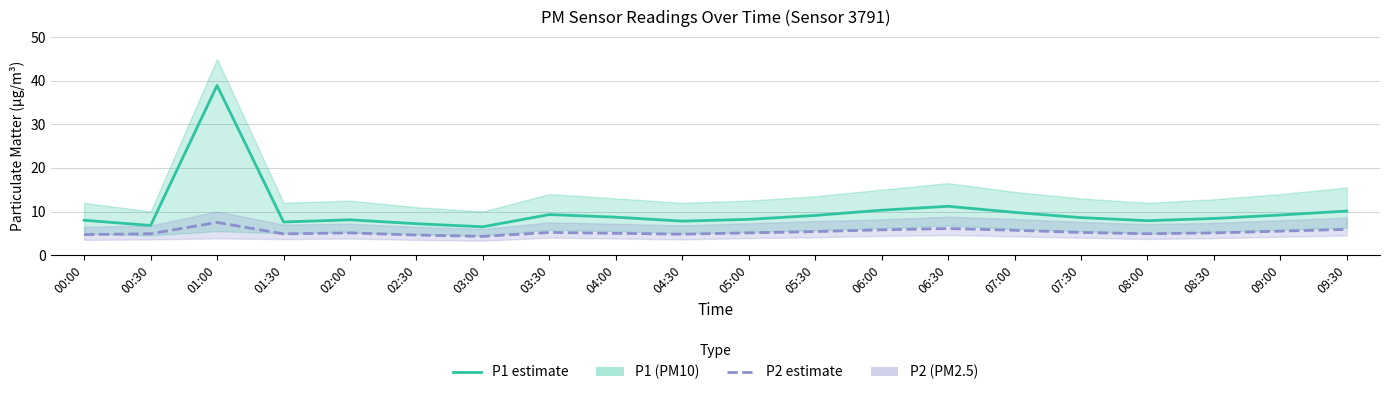

Which series has the widest spread of values?

P1